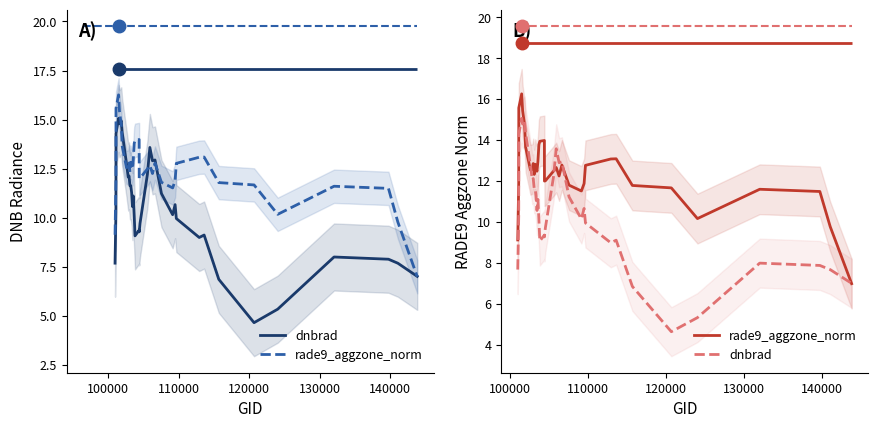

Which series ends up on top after the final intersection of dnbrad and rade9_aggzone_norm?

dnbrad